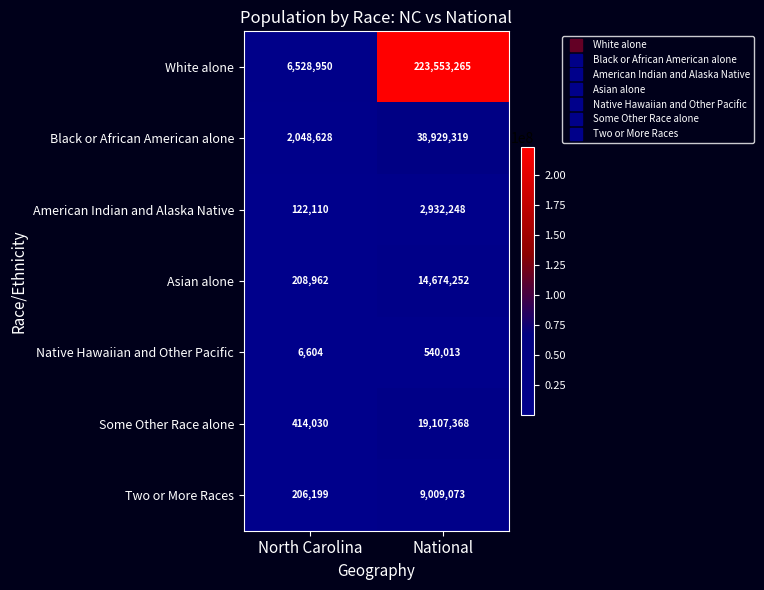

What is the spread (max minus min) of values at North Carolina?

6522346